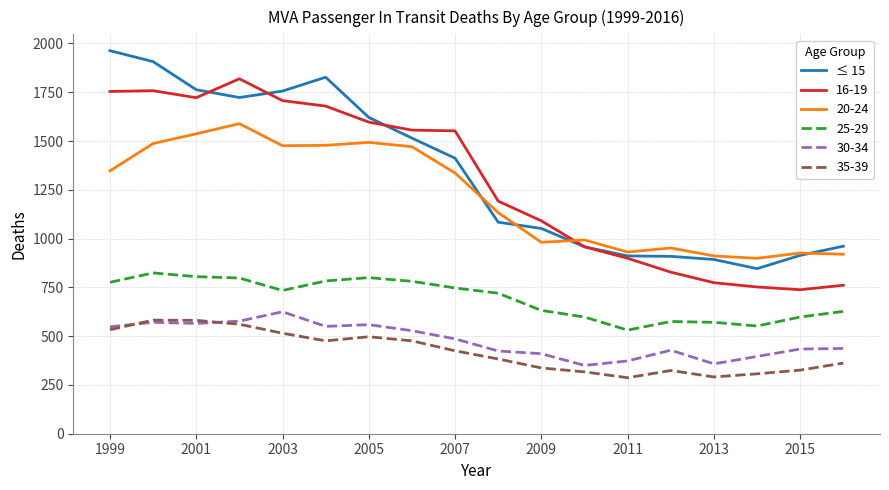

Does the chart display data point markers on the line(s)?

No